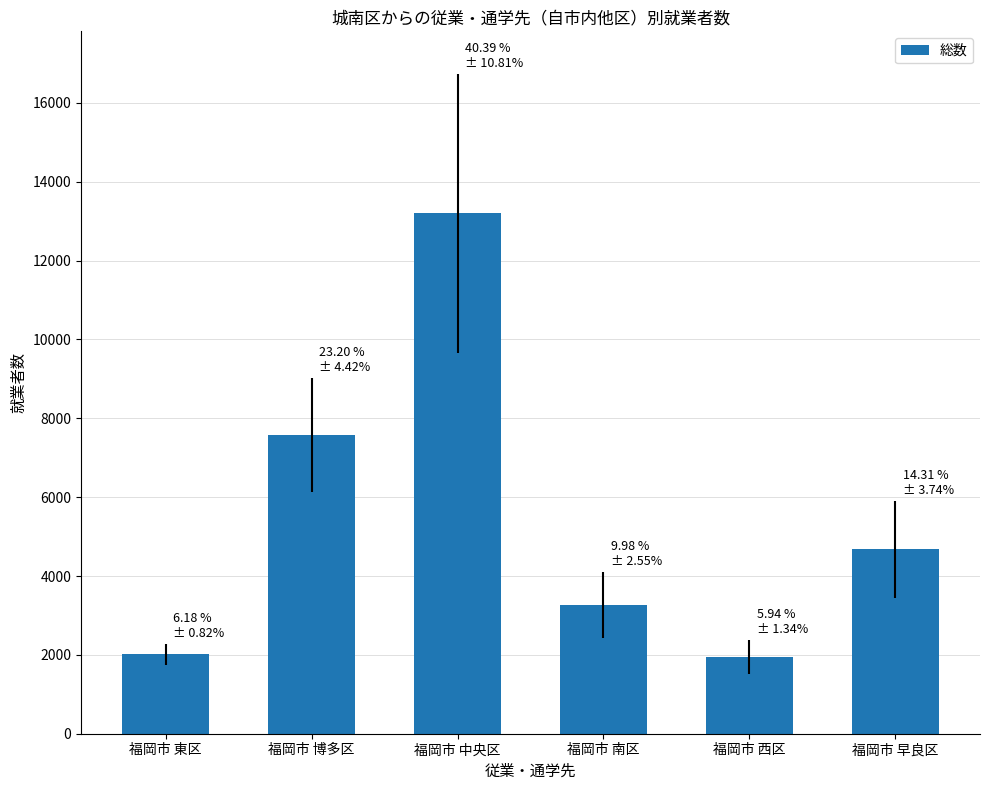

Reading left to right, extract all data points from this chart.

2019	7578	13196	3259	1942	4674